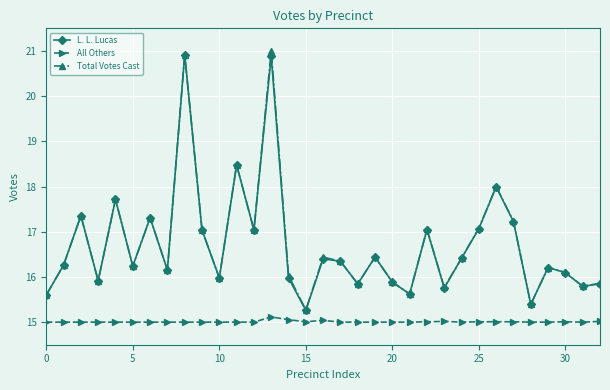

What is the minimum value for L. L. Lucas?

15.3